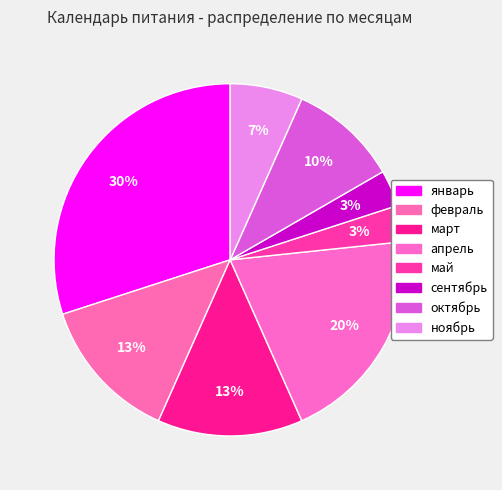

Count the number of slices in the pie.

8